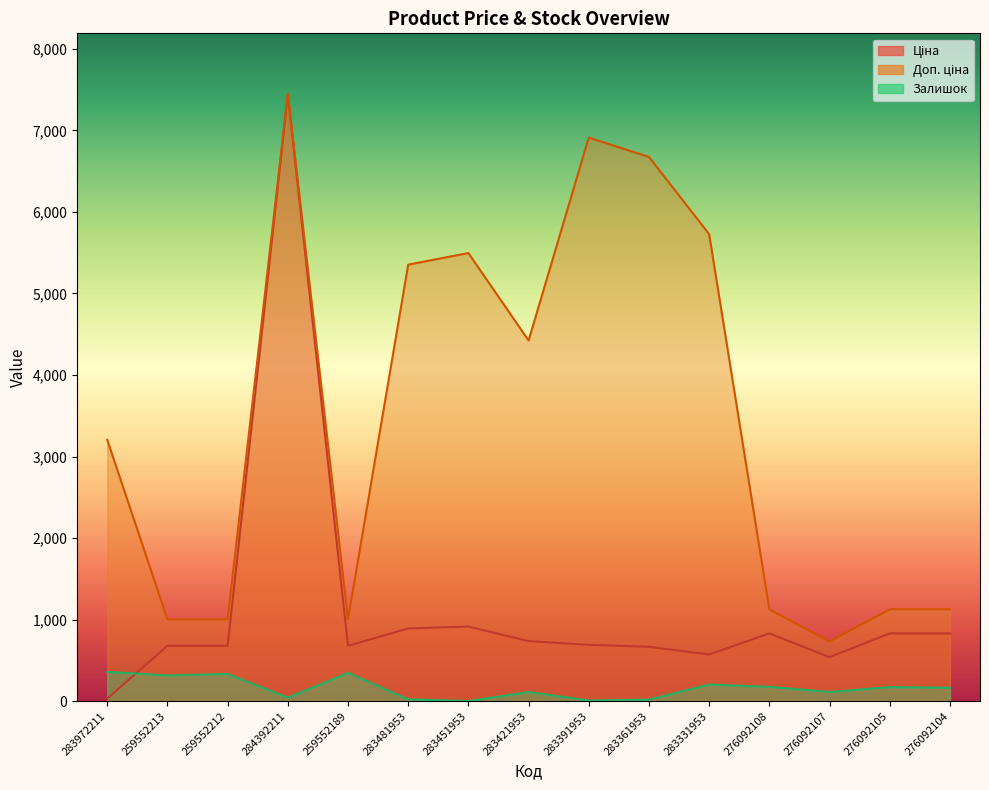

True or false: Ціна and Доп. ціна intersect in this chart.

False